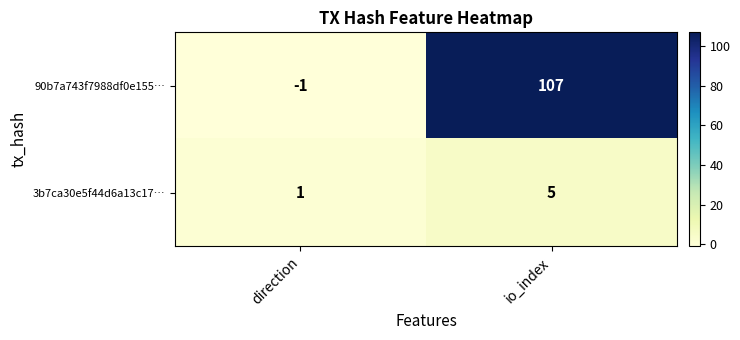

What is the maximum value shown in the chart?

107